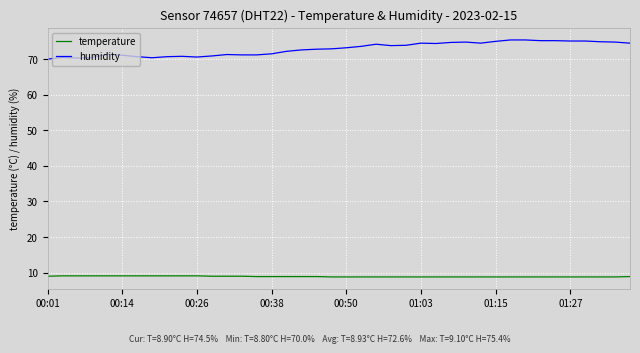

How many lines are shown in the chart?

2